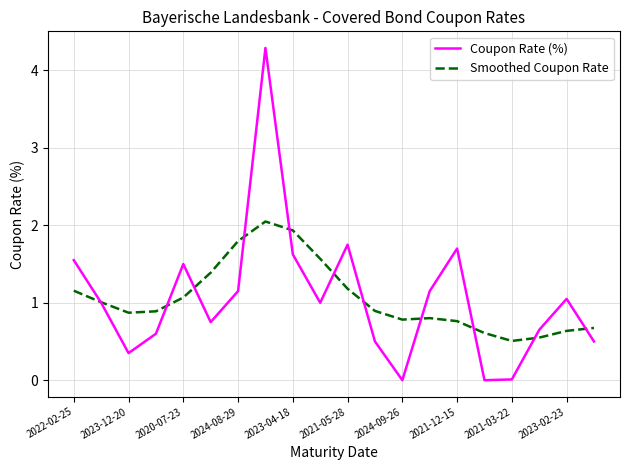

Which series has the largest range (max minus min)?

Coupon Rate (%)